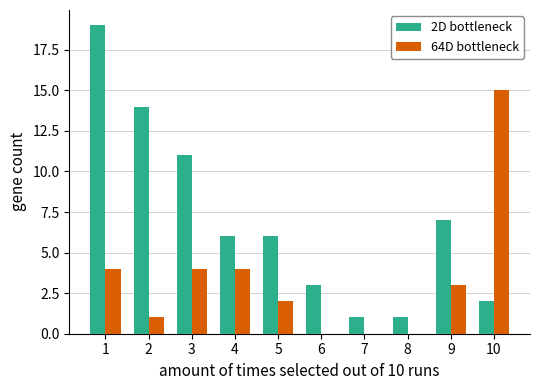

What is the maximum value for 64D bottleneck?

15